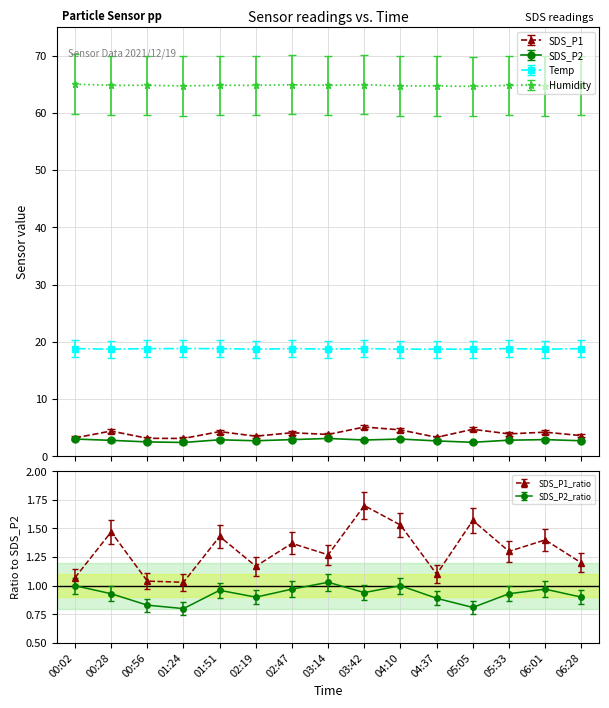

Does the chart have visible grid lines?

Yes